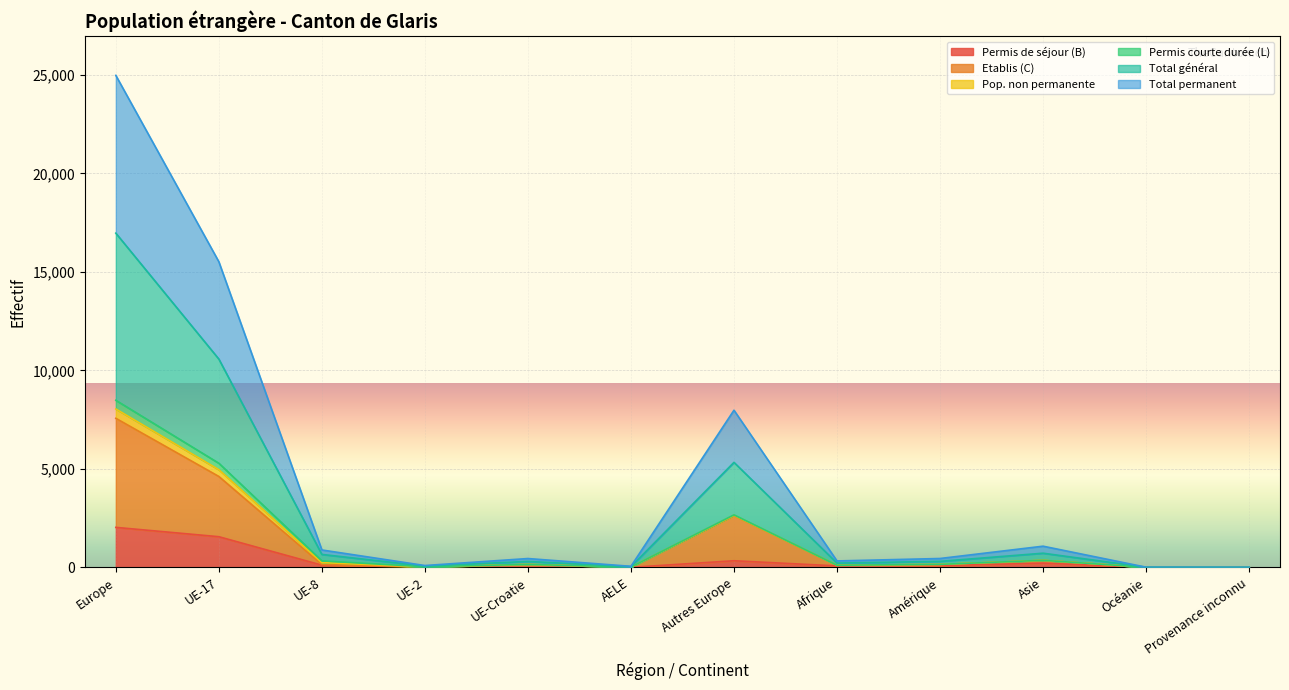

How many lines are shown in the chart?

6